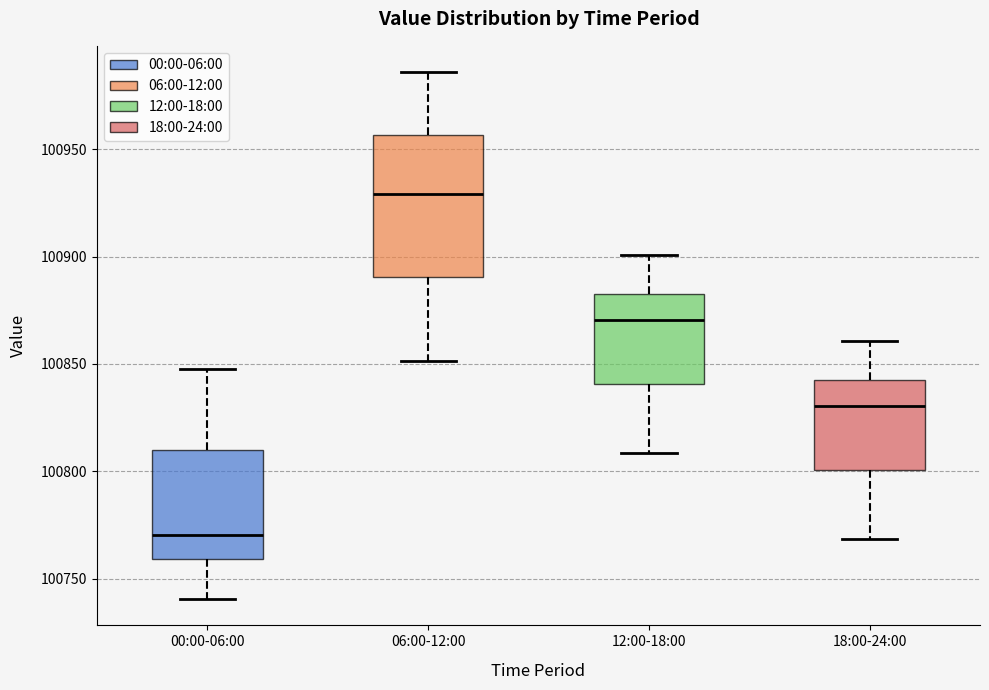

Where does the median line of the box for 00:00-06:00 sit on the y-axis? The values are not printed on the chart, so give them approximately, as read against the axis.

100770